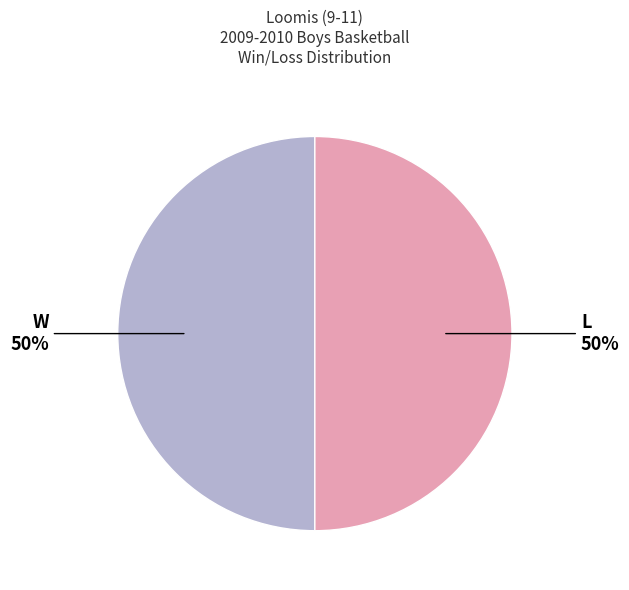

To the nearest percent, what is the average slice percentage?

50%